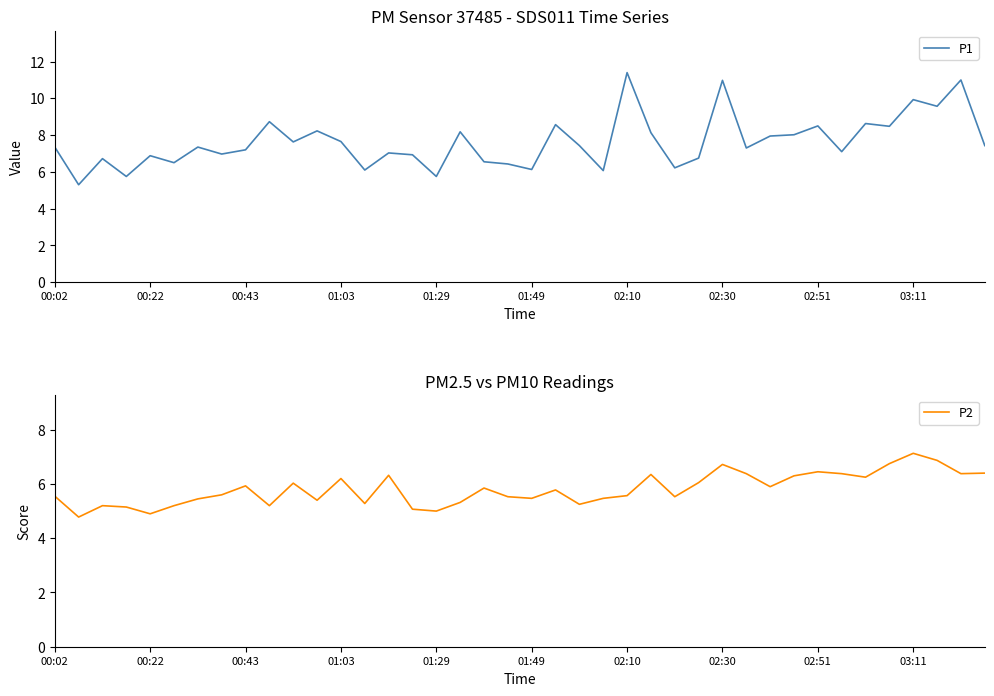

What is the minimum value shown in the chart?

4.8